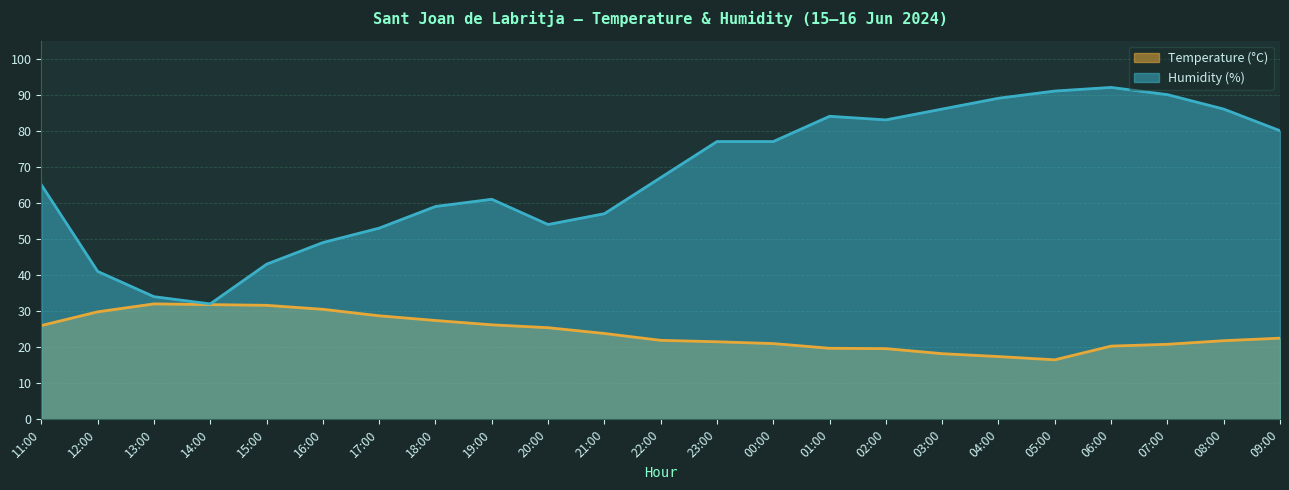

List the series in order of their peak value, lowest first.

Temperature (°C), Humidity (%)